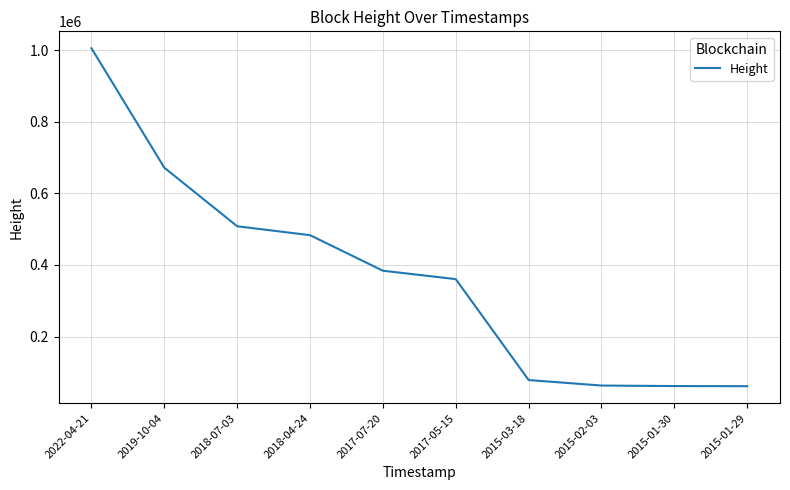

What is the maximum value shown in the chart?

1005560